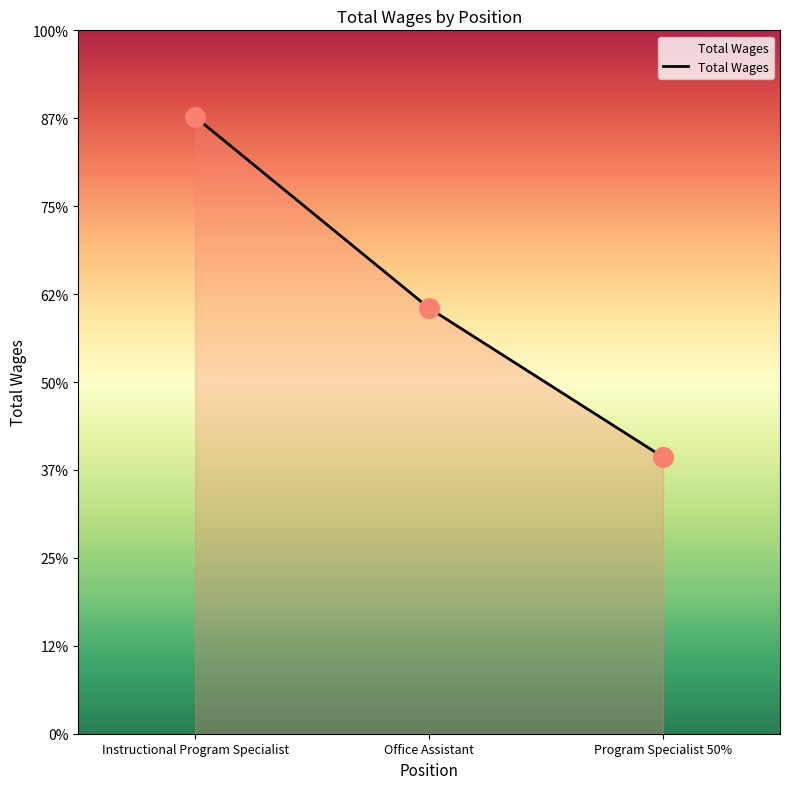

Approximately how many times larger is the value at Office Assistant compared to Program Specialist 50%?

1.5